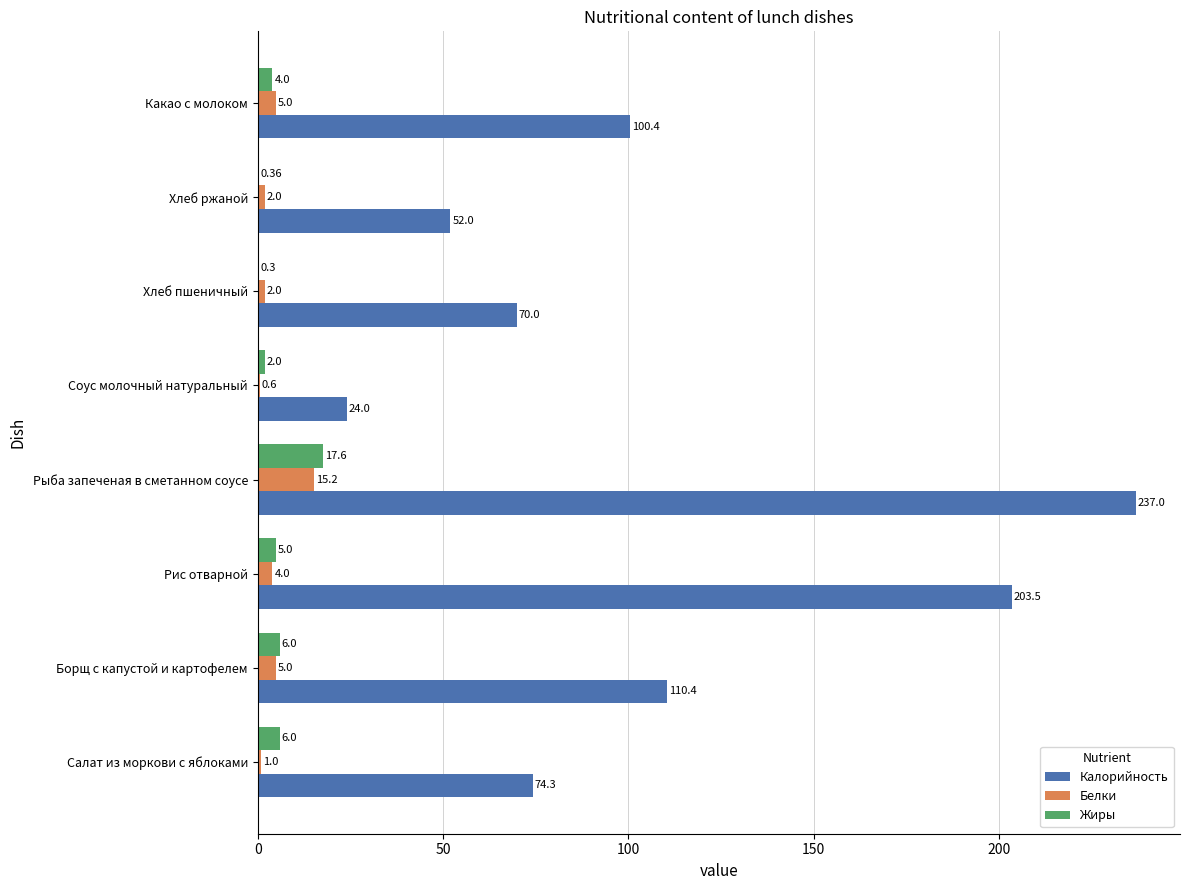

What is the total value across all series at Рыба запеченая в сметанном соусе?

269.8